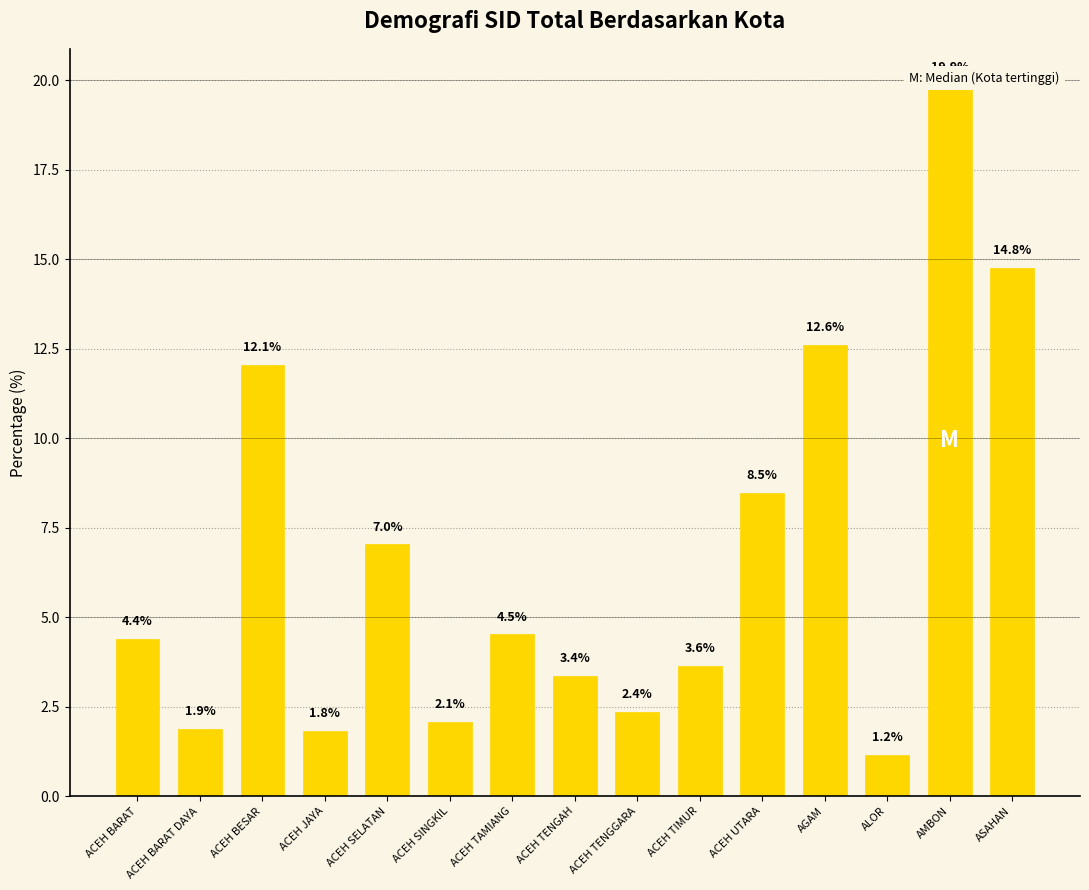

What is the label of the 10th bar from the right?

ACEH SINGKIL